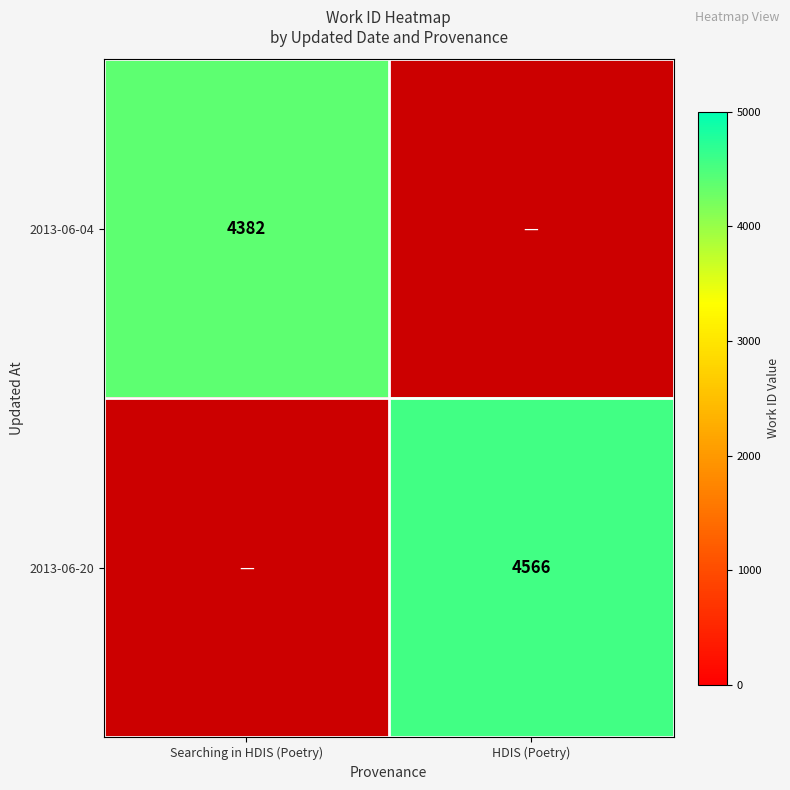

The 2013-06-20 series shows 2018 at HDIS (Poetry). True or false?

False